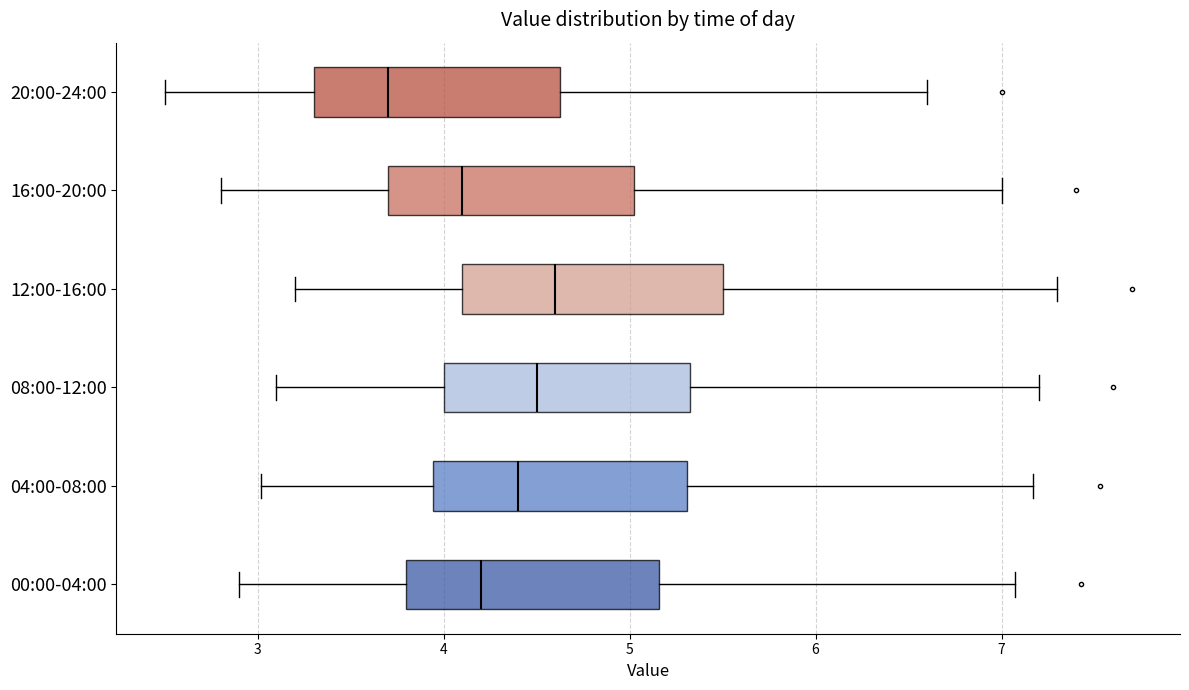

Reading bottom to top, read every box against the x-axis: the position of its median line, the range the box covers, and the ends of its whiskers. The values are not printed on the chart, so give them approximately, as read against the axis.

00:00-04:00: median 4.2, box 3.8 to 5.2, whiskers 2.9 to 7.1
04:00-08:00: median 4.4, box 3.9 to 5.3, whiskers 3.0 to 7.2
08:00-12:00: median 4.5, box 4.0 to 5.3, whiskers 3.1 to 7.2
12:00-16:00: median 4.6, box 4.1 to 5.5, whiskers 3.2 to 7.3
16:00-20:00: median 4.1, box 3.7 to 5.0, whiskers 2.8 to 7.0
20:00-24:00: median 3.7, box 3.3 to 4.6, whiskers 2.5 to 6.6